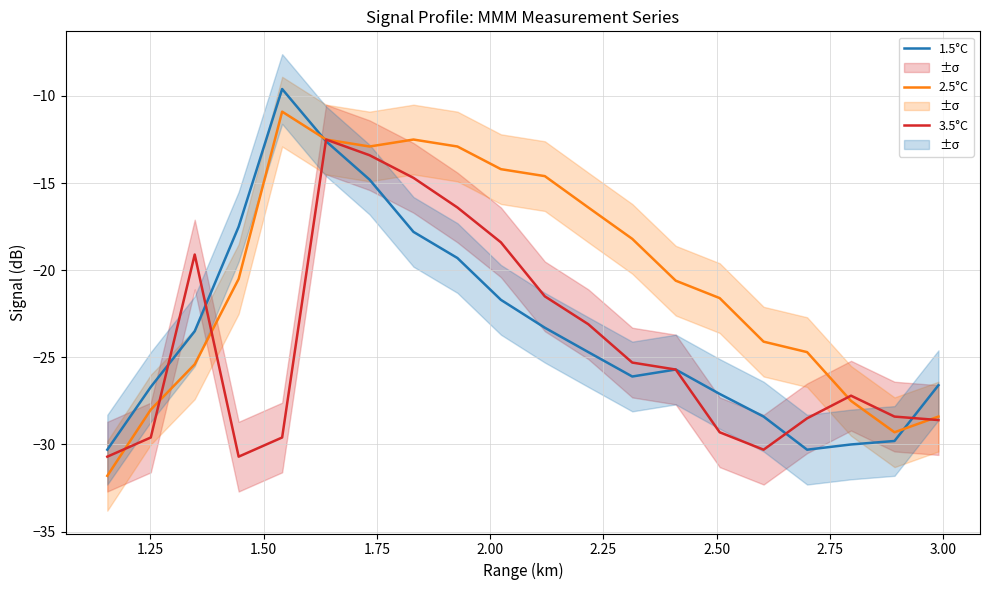

What are all the series names shown in the legend?

1.5°C, 2.5°C, 3.5°C